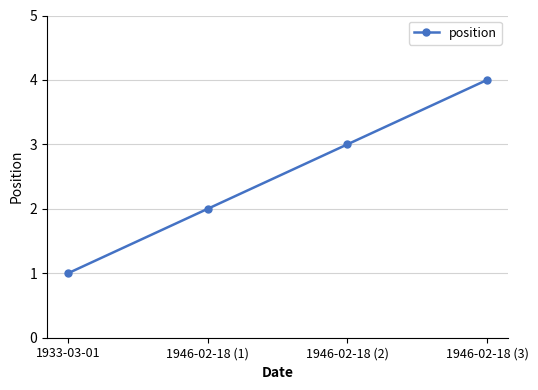

Which has a higher value, 1946-02-18 (2) or 1933-03-01?

1946-02-18 (2)